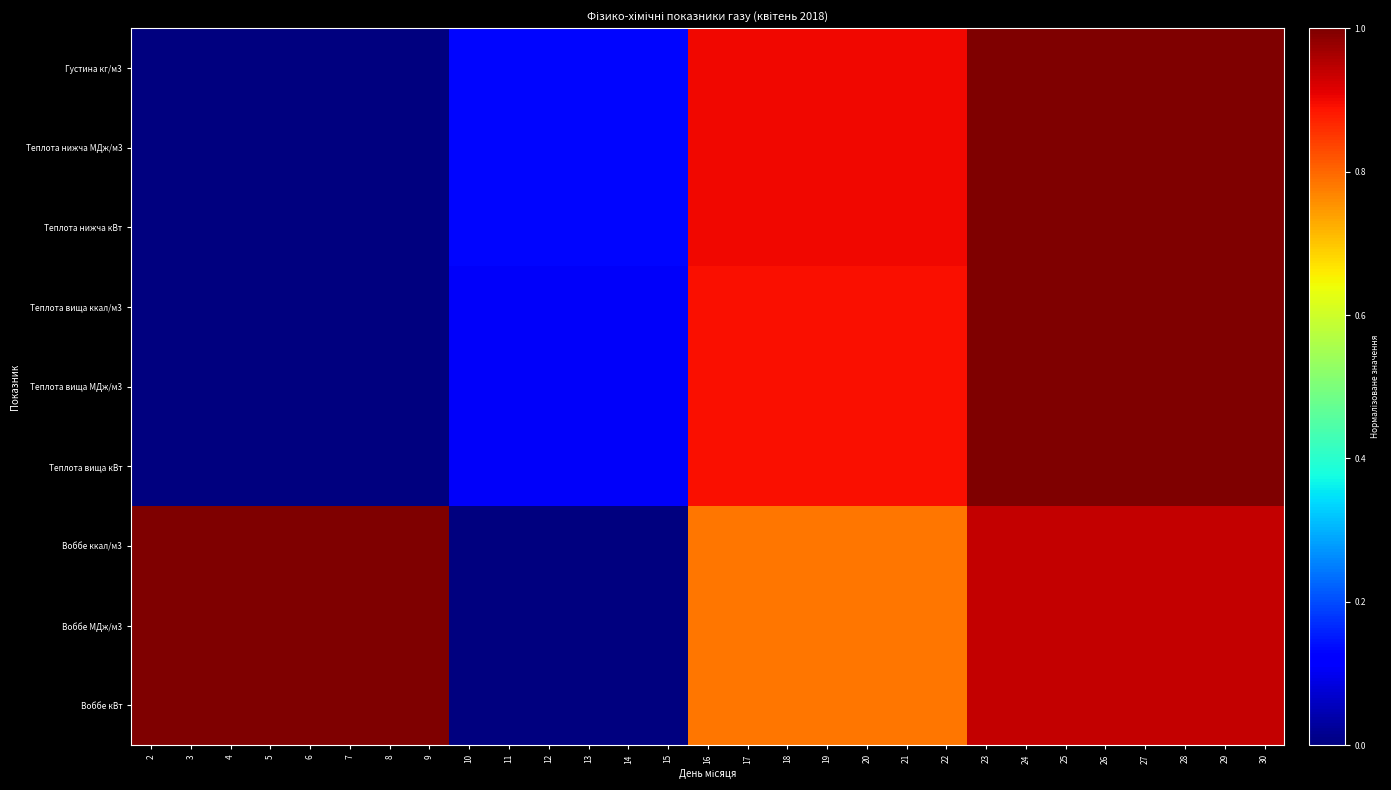

Which has a higher value, 10 or 27?

27